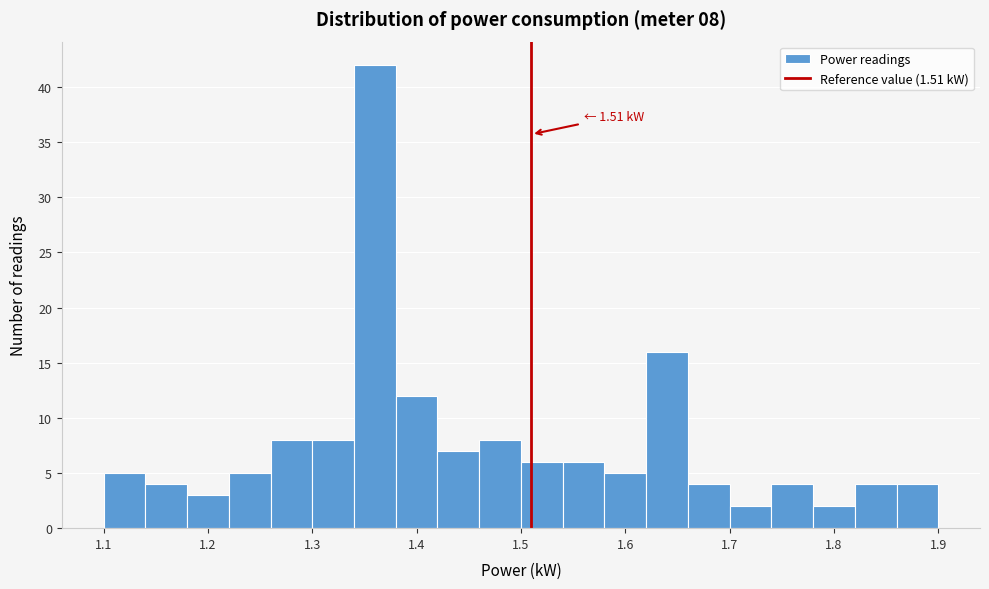

Over which range of the x-axis is the bar tallest?

1.34 to 1.38